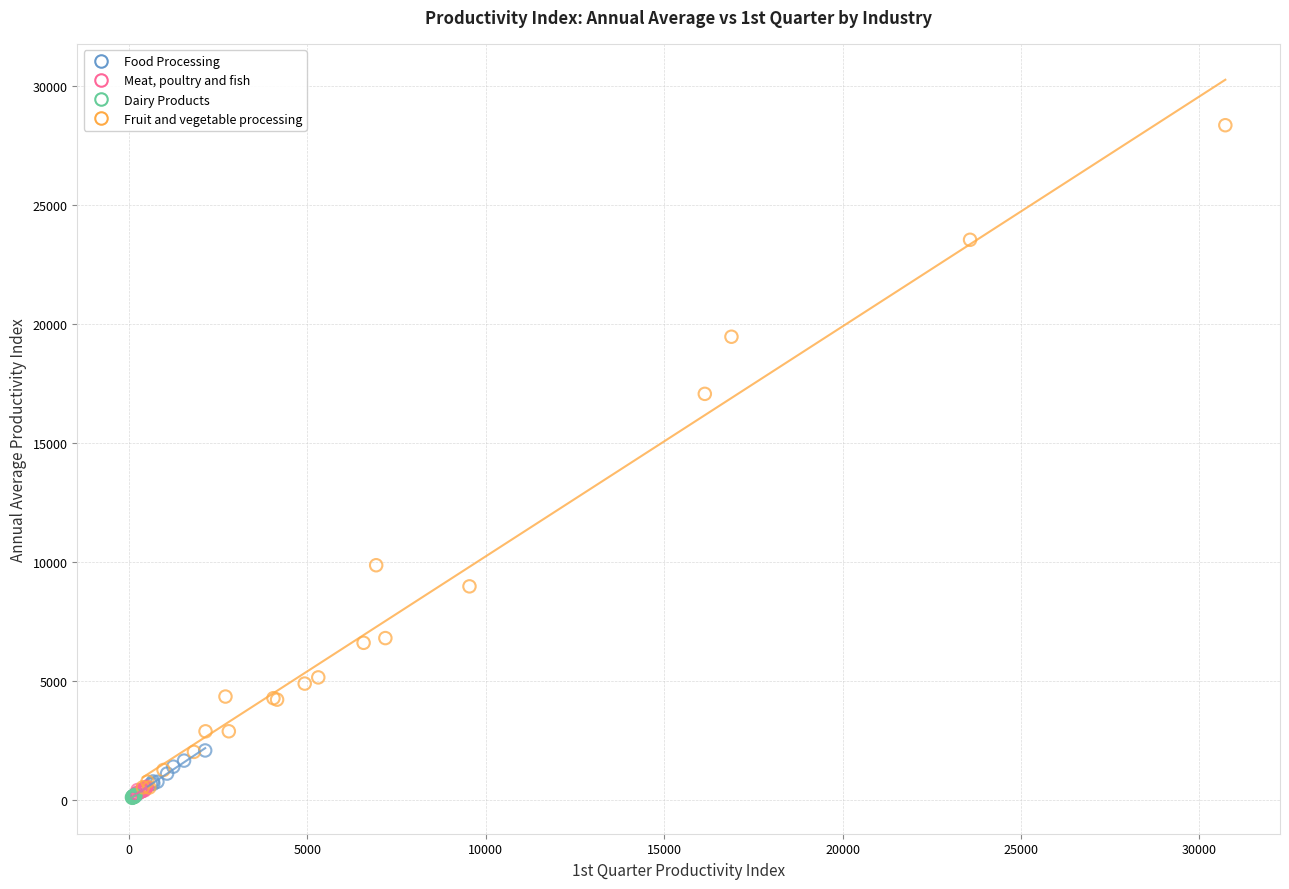

Which series reaches the maximum Y coordinate?

Fruit and vegetable processing